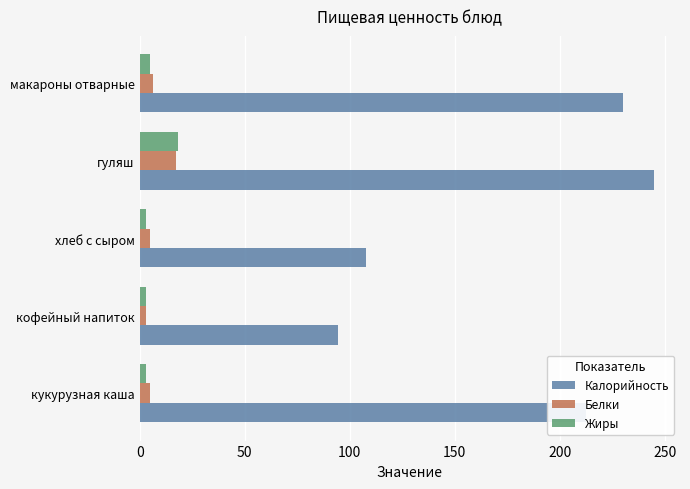

Is it true that Калорийность equals 107.5 at хлеб с сыром?

True